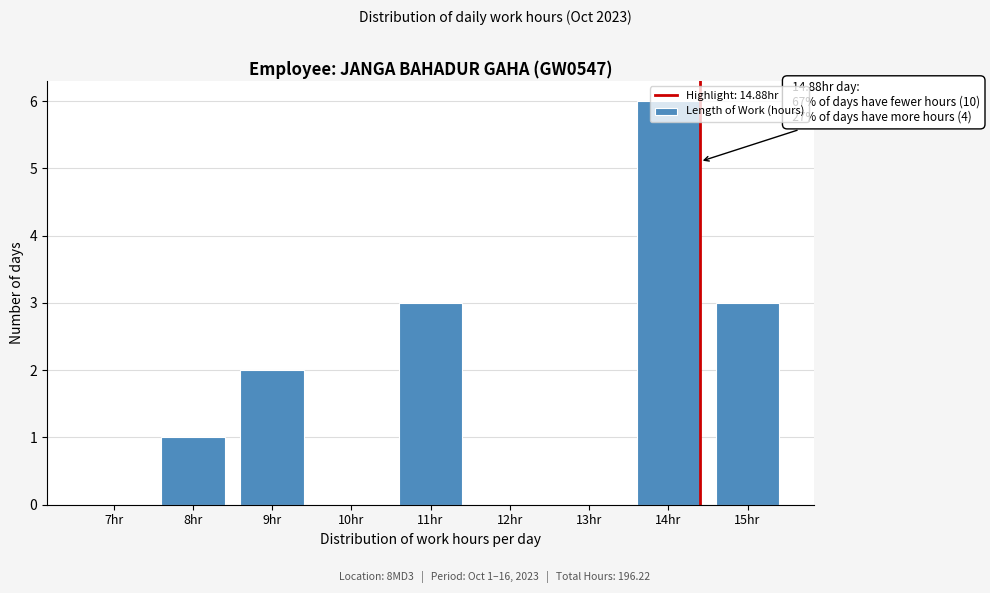

Between 14hr and 7hr, which is larger?

14hr